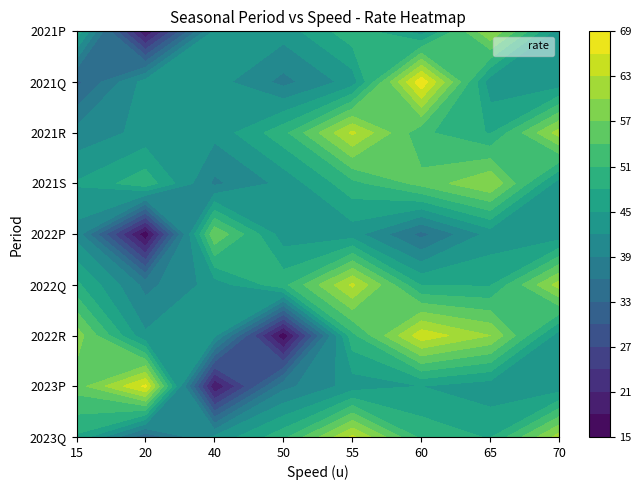

Is the value of 40 at 7 greater than the value of 60 at 1?

No